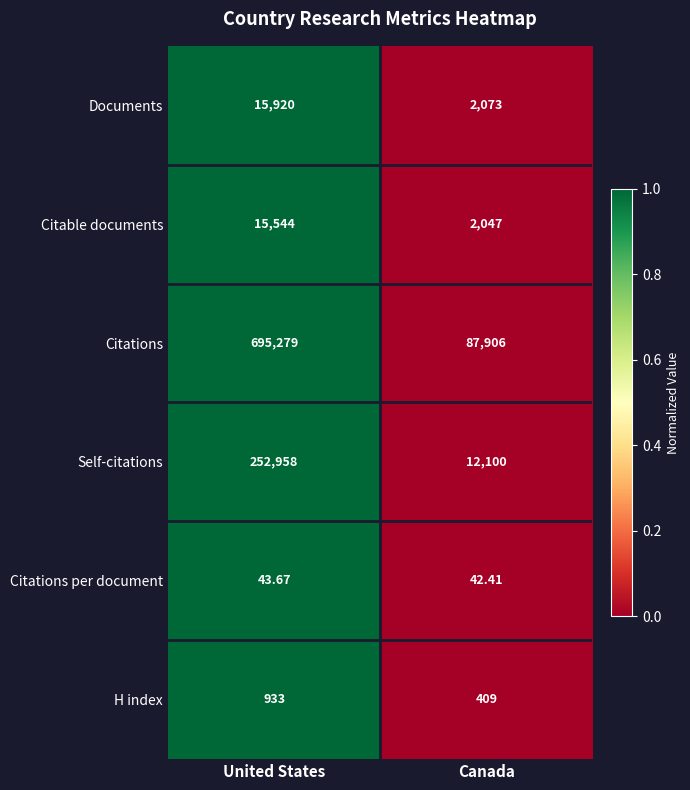

Between United States and Canada, which series saw the biggest shift?

Citations